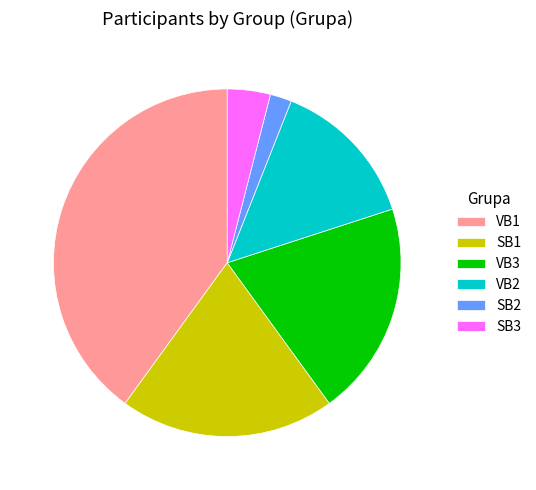

True or false: SB1 accounts for 20% of the total.

True